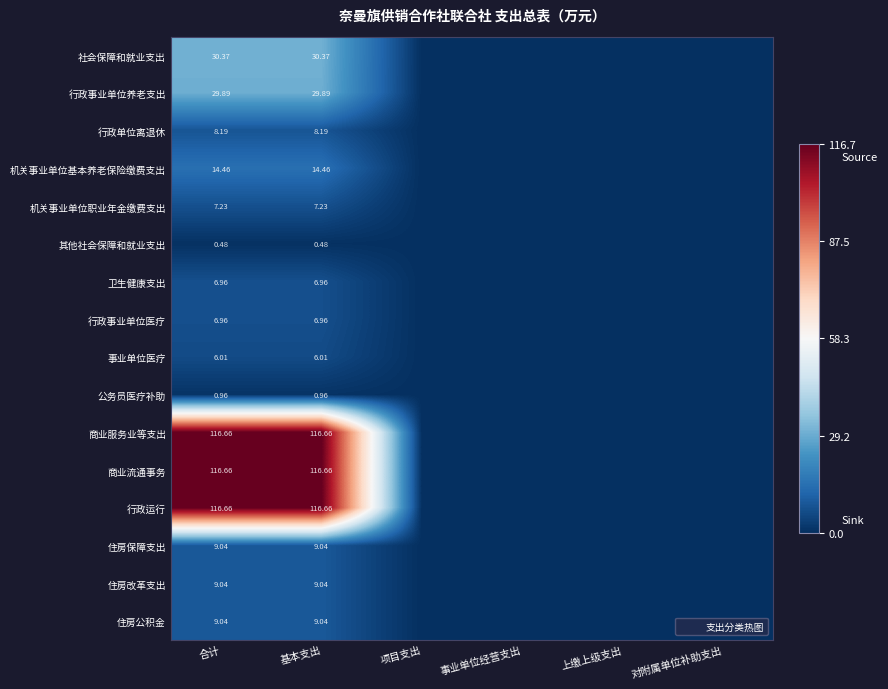

Count the number of categories in the chart.

6